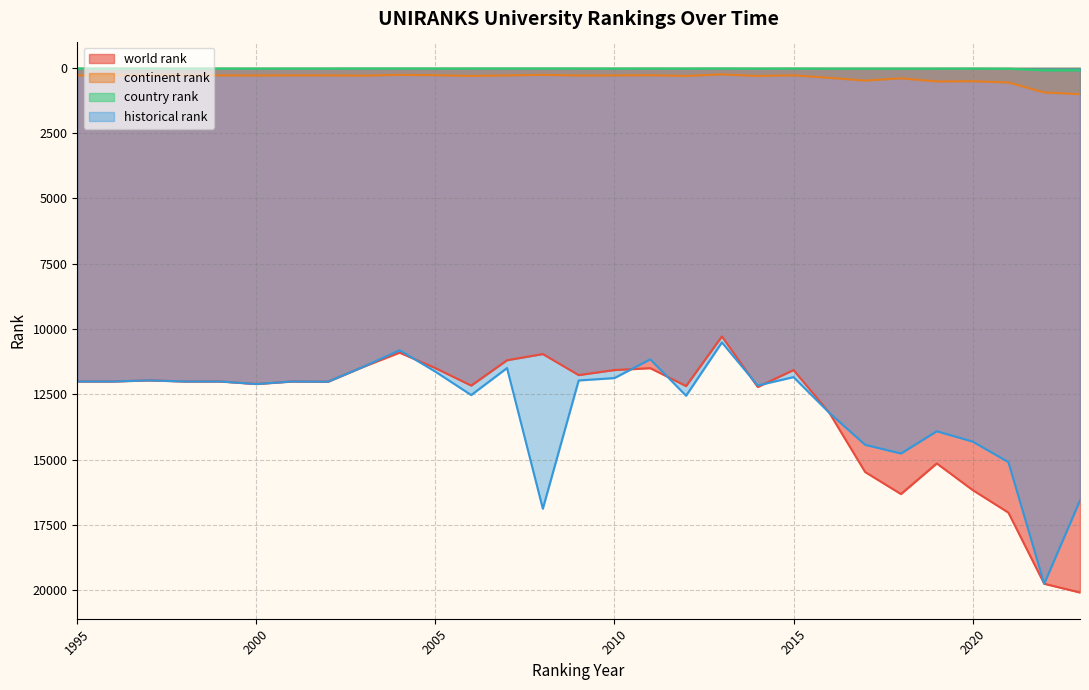

At which category does the chart reach its minimum across all series?

2003